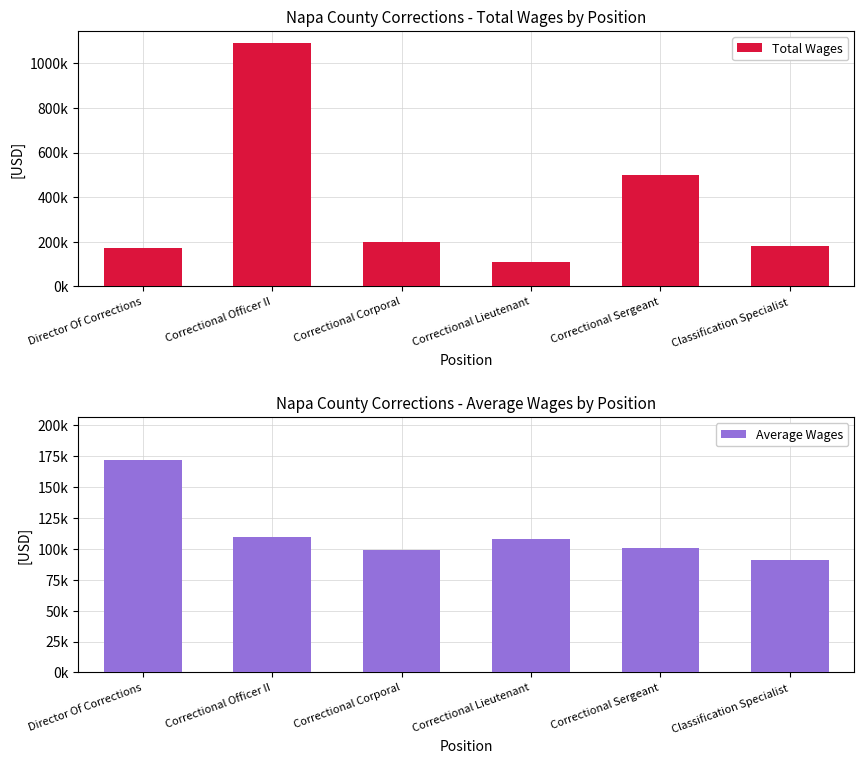

What position from the right is Correctional Corporal?

4